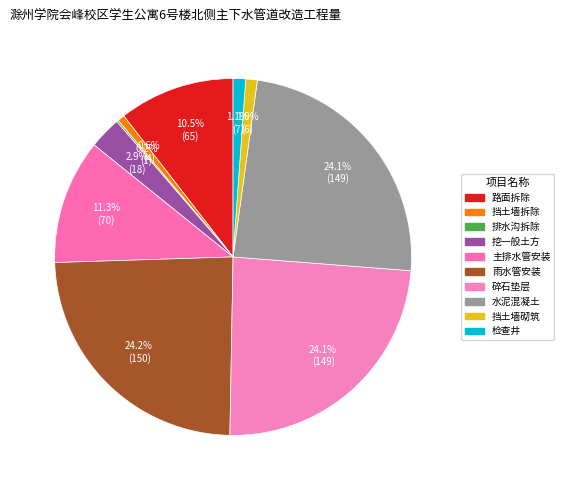

Is the sum of 主排水管安装 and 排水沟拆除 greater than half?

No